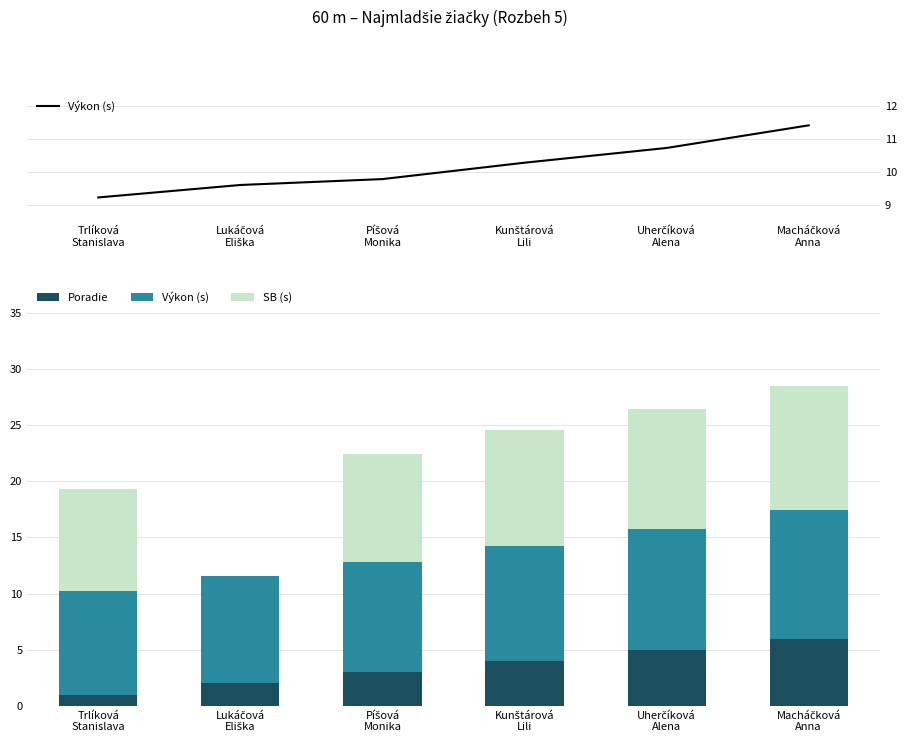

What is the spread (max minus min) of values at Macháčková
Anna?

5.4